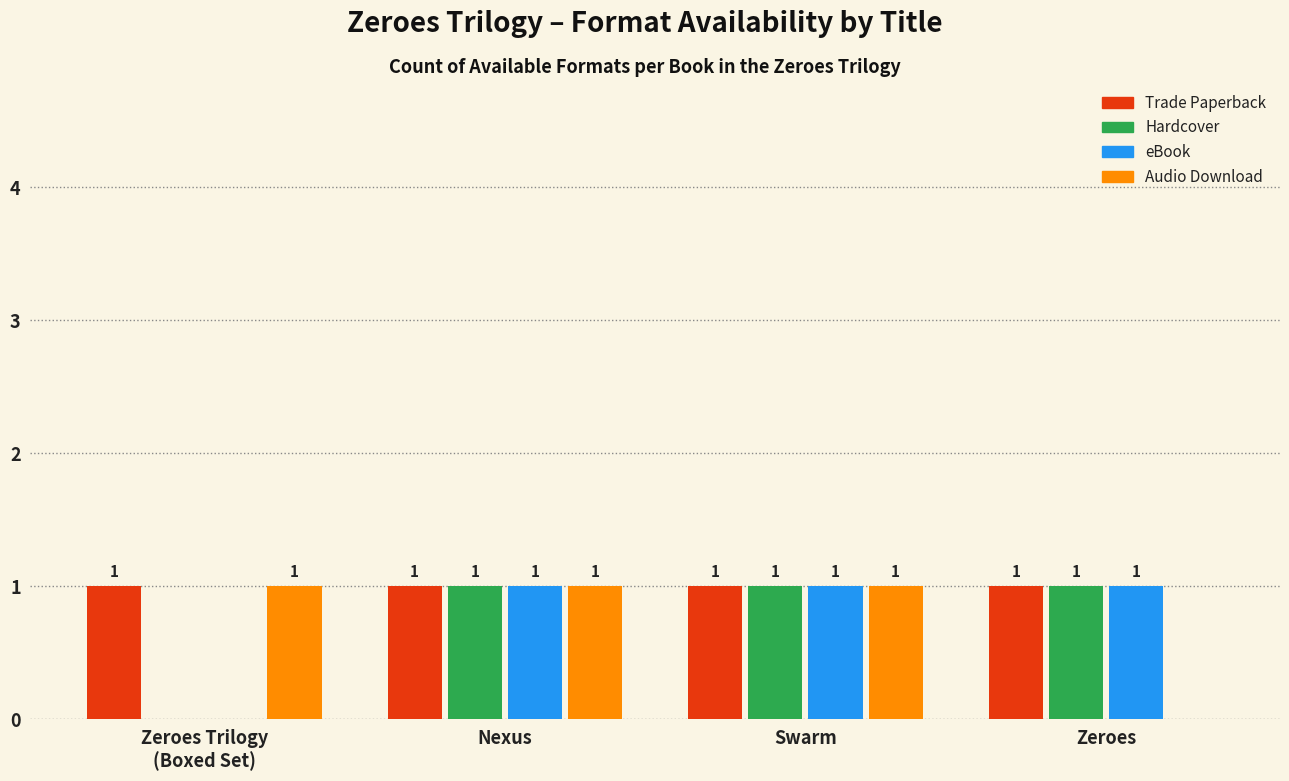

Which series has the largest total across all categories?

Trade Paperback